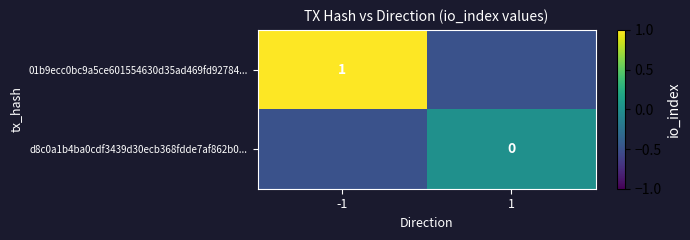

The value of 01b9ecc0bc9a5ce601554630d35ad469fd92784... at -1 is 1.0. True or false?

True